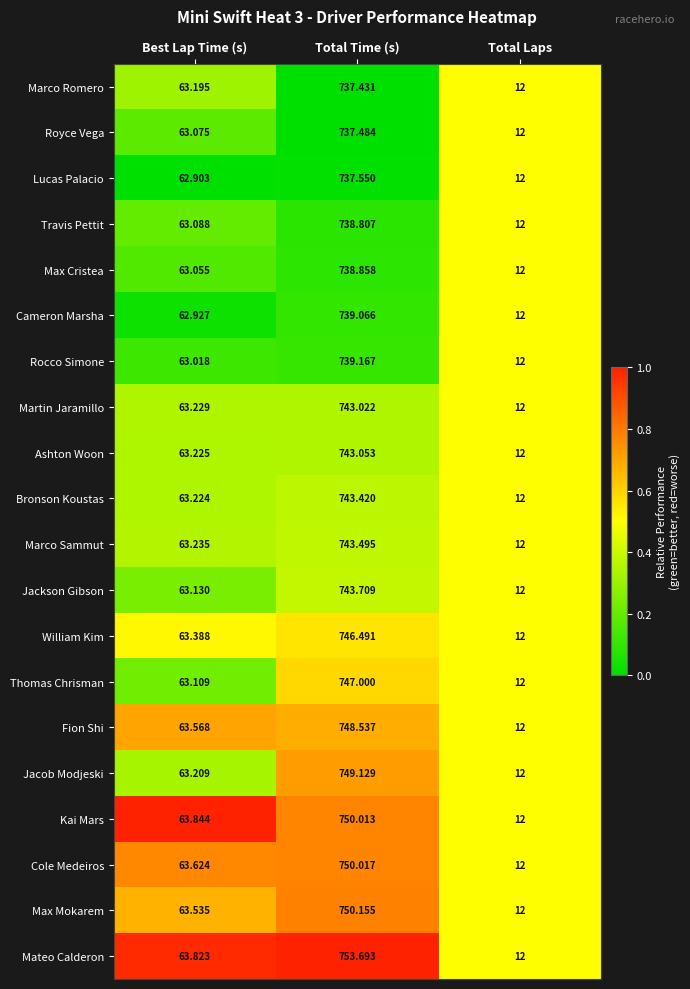

Which series has the widest spread of values?

Mateo Calderon